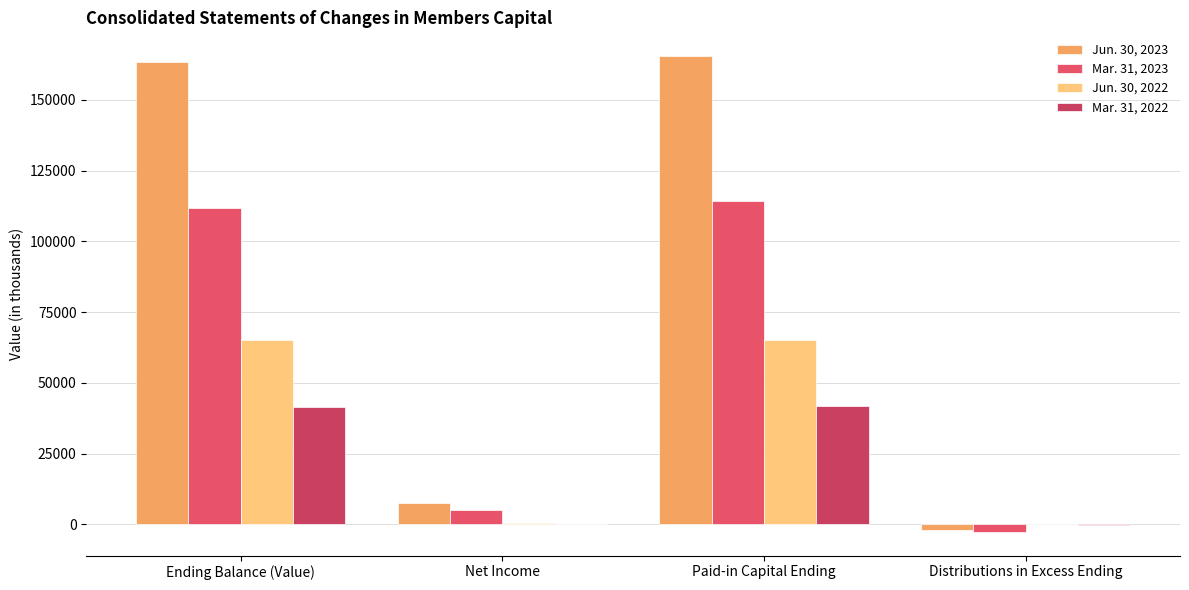

How many groups of bars are there?

4